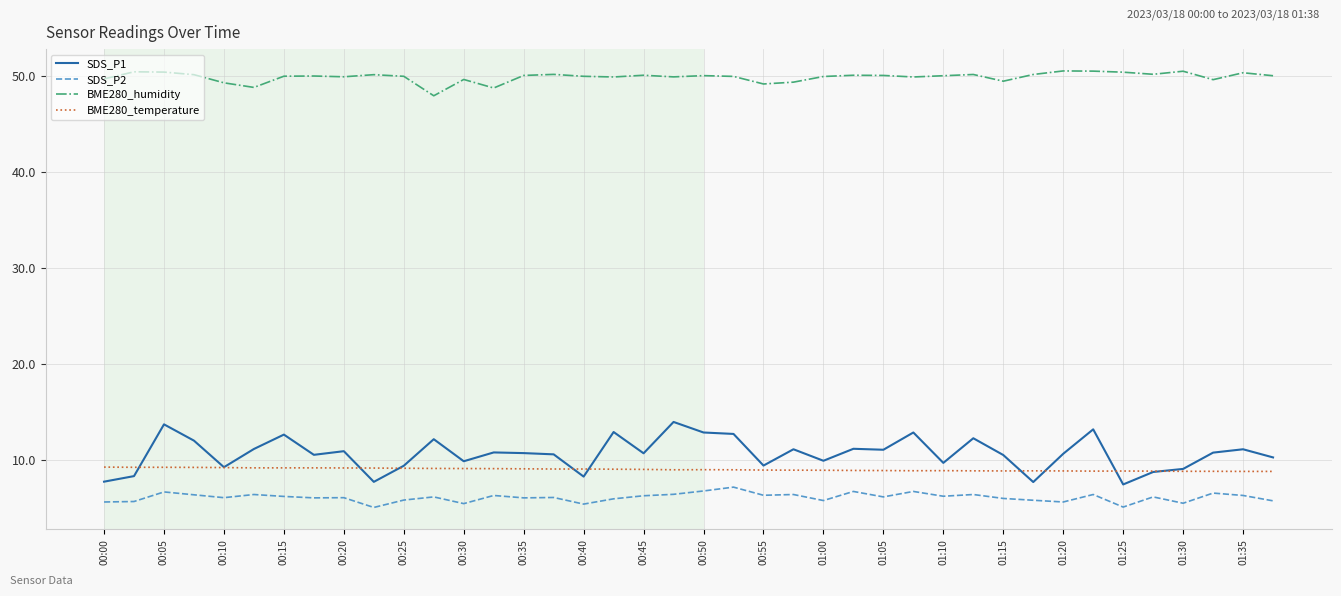

What is the maximum value shown in the chart?

50.6